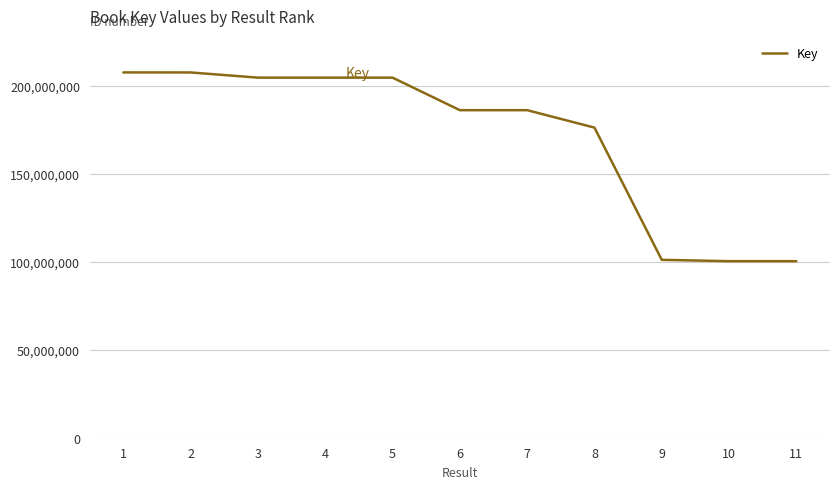

What is the difference between the maximum and minimum values?

107363442